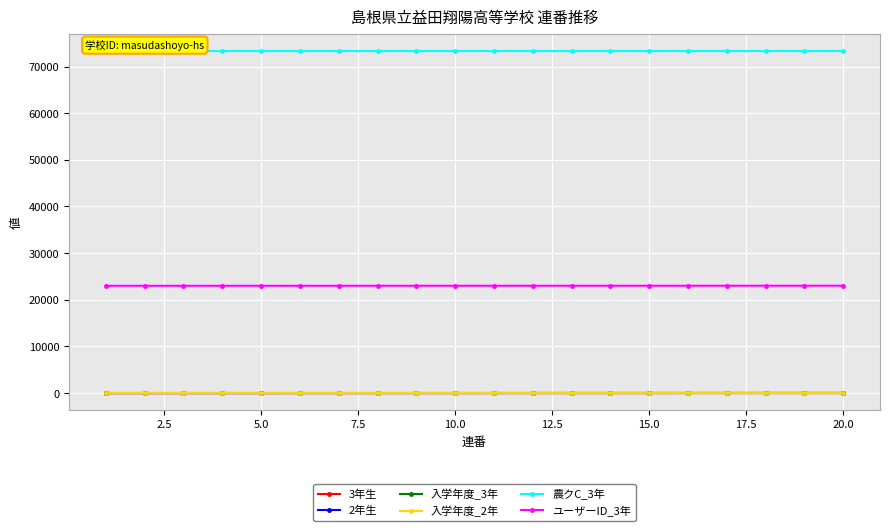

What is the sum of all 農クC_3年 values?

1468100